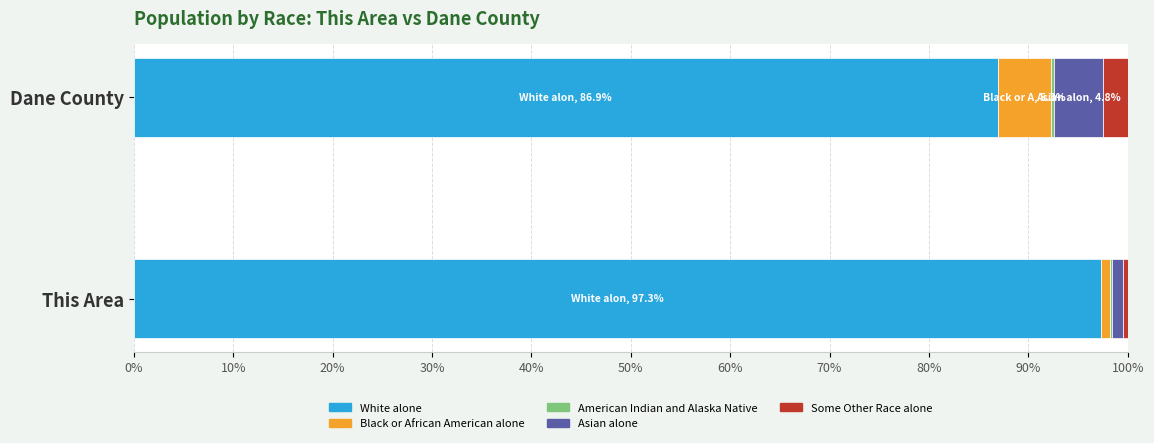

Which category has the highest value in the White alone series?

This Area